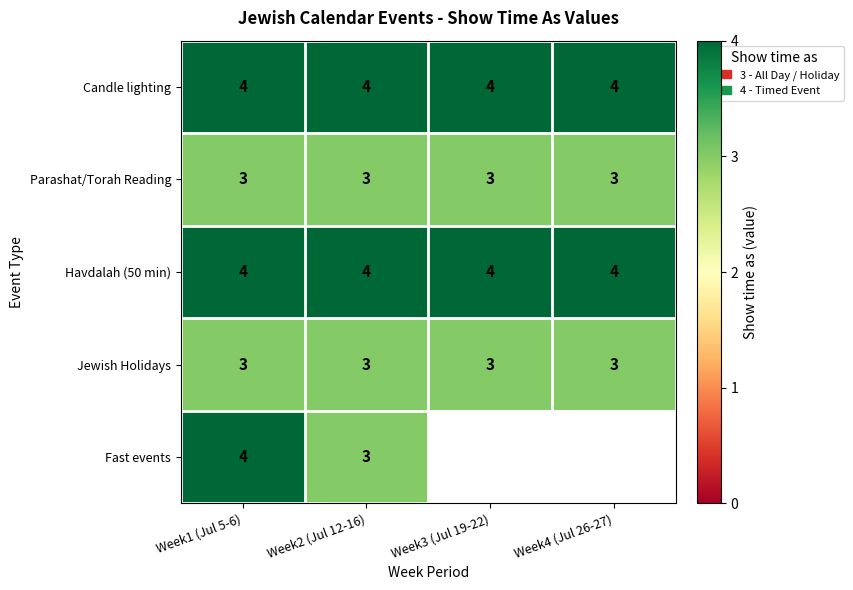

What is the spread (max minus min) of values at Week3 (Jul 19-22)?

1.0